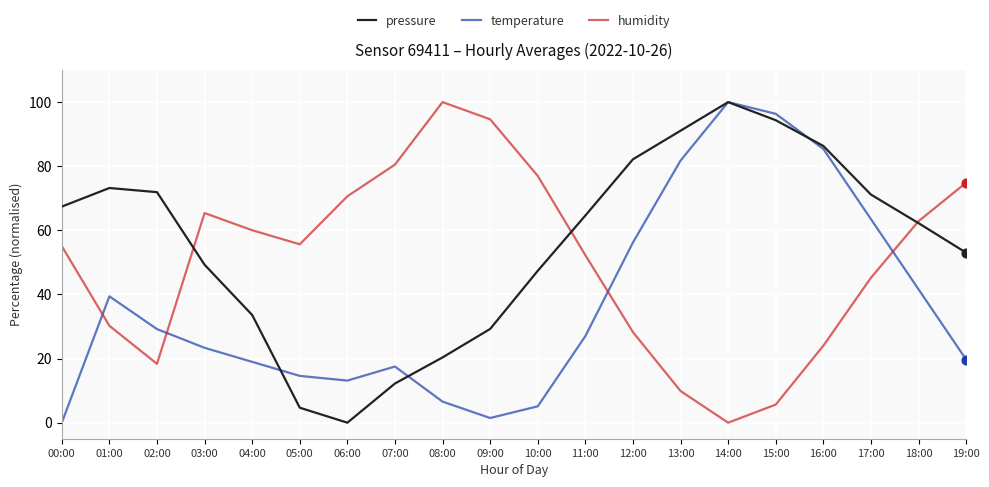

What are all the series names shown in the legend?

pressure, temperature, humidity